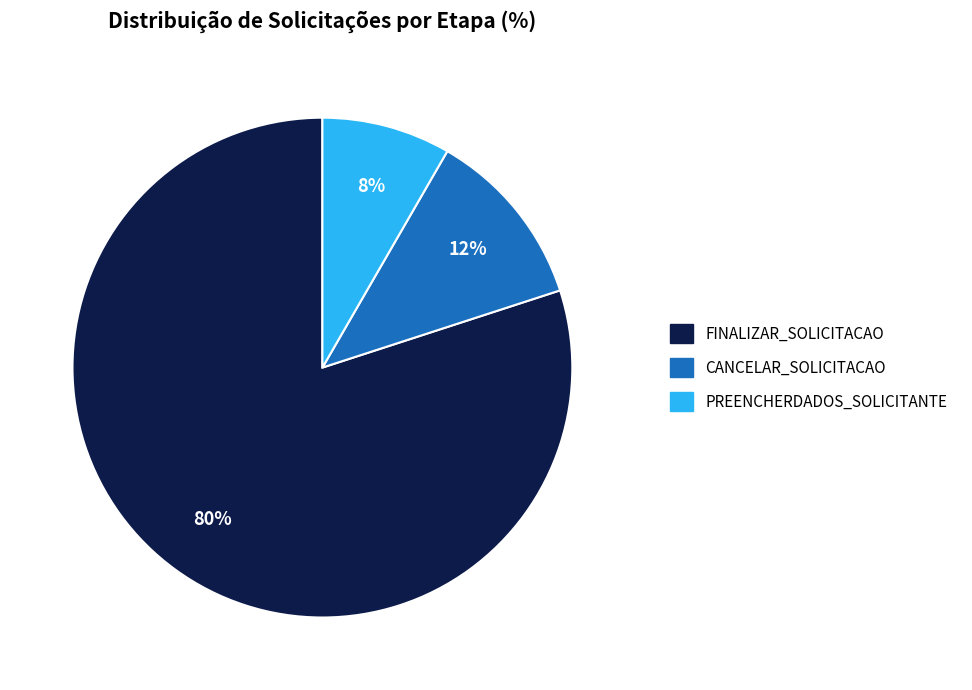

To the nearest percent, what percentage of the pie is CANCELAR_SOLICITACAO?

12%